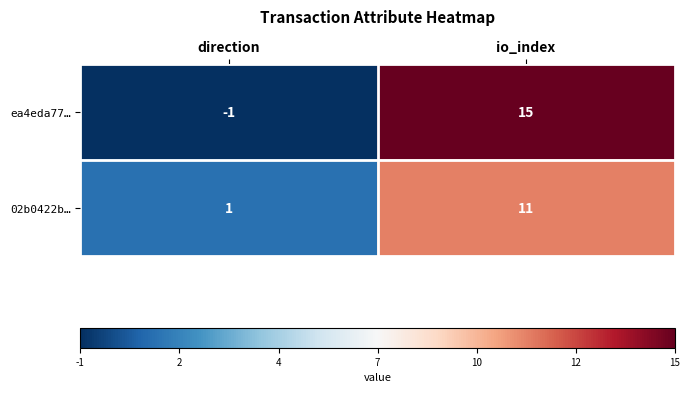

List the labels in order of ea4eda77… value, smallest first.

direction, io_index